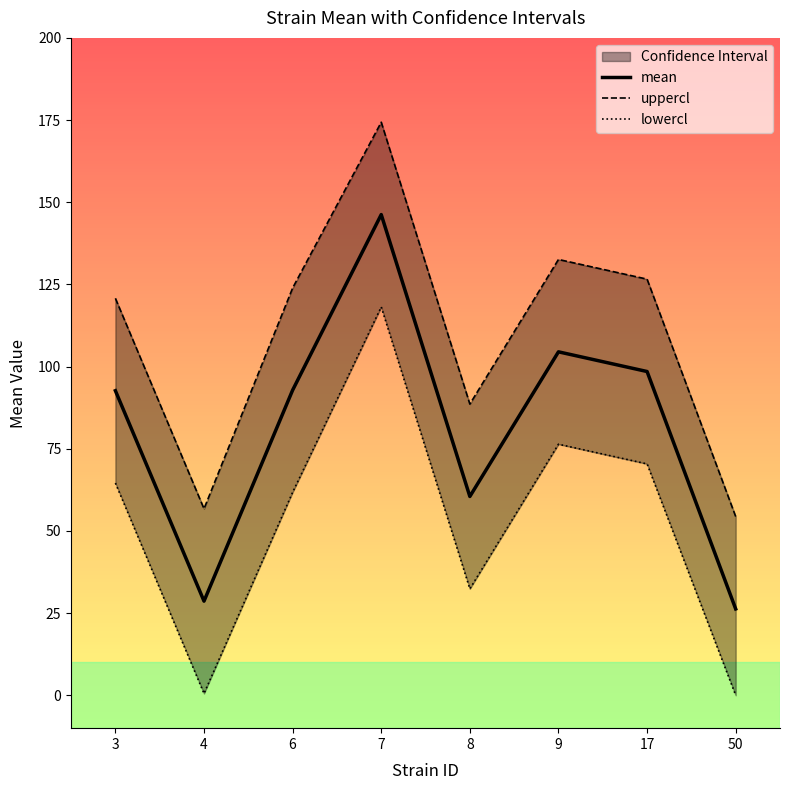

What are all the series names shown in the legend?

mean, uppercl, lowercl